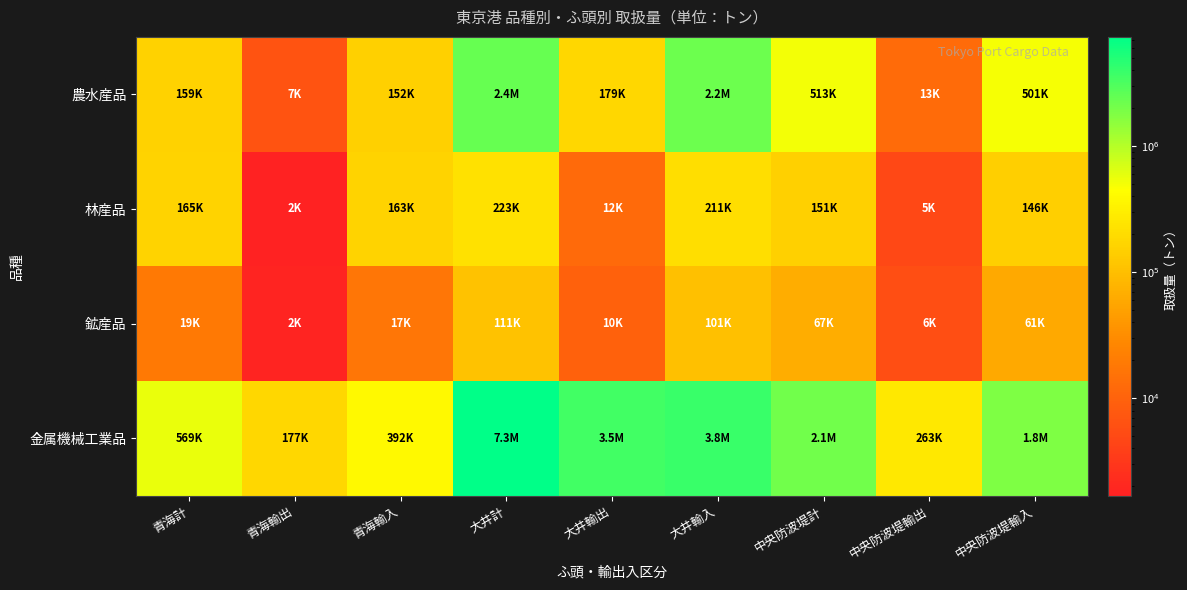

At which category does the chart reach its minimum across all series?

青海輸出